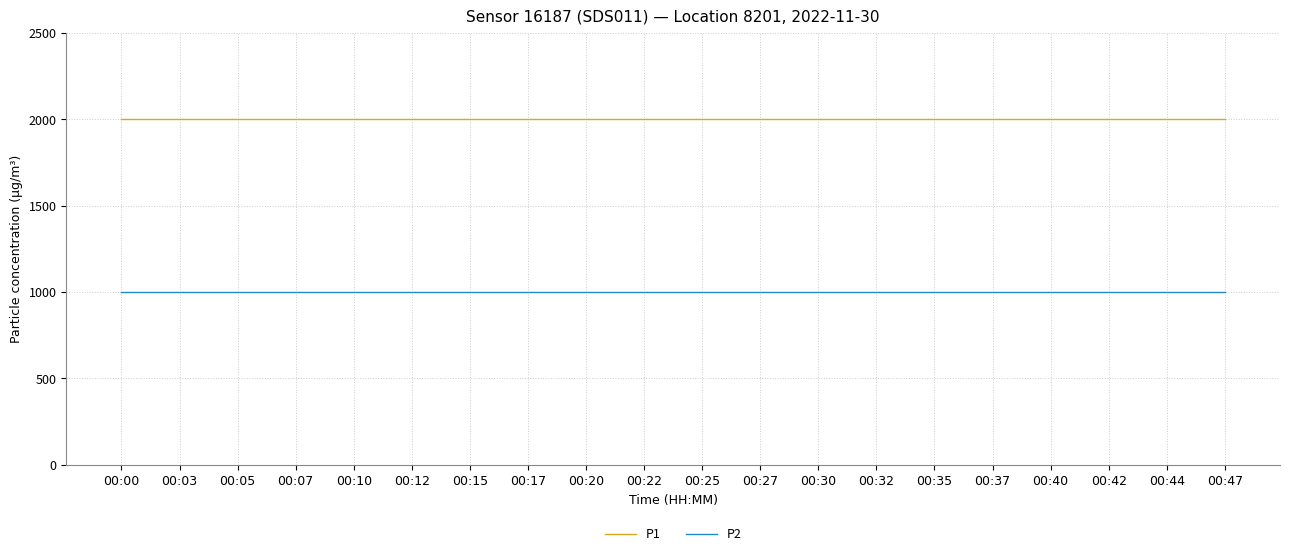

At how many categories does at least one series exceed 1283?

20